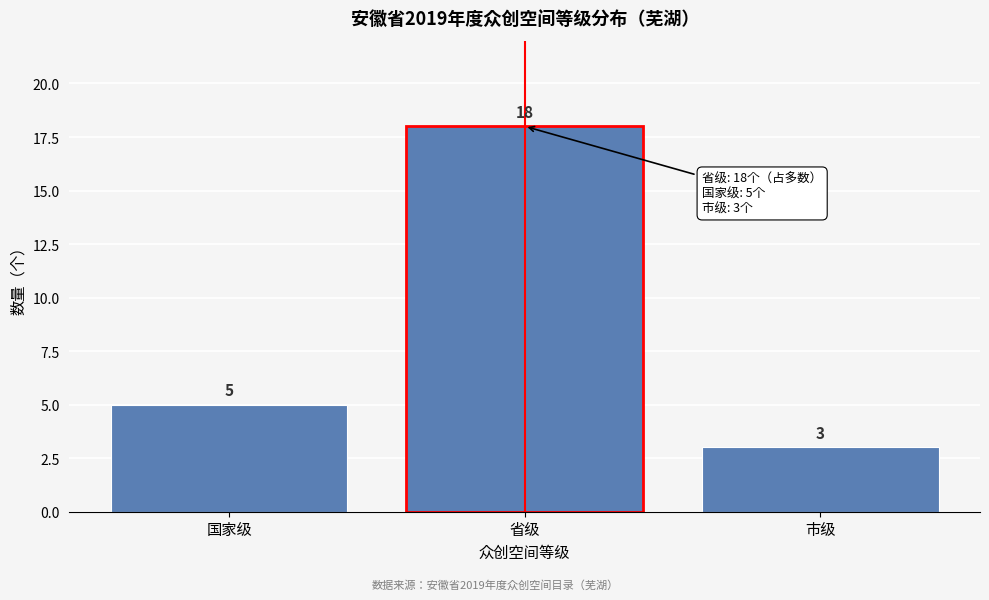

Reading right to left, list all the values displayed in this chart.

3	18	5